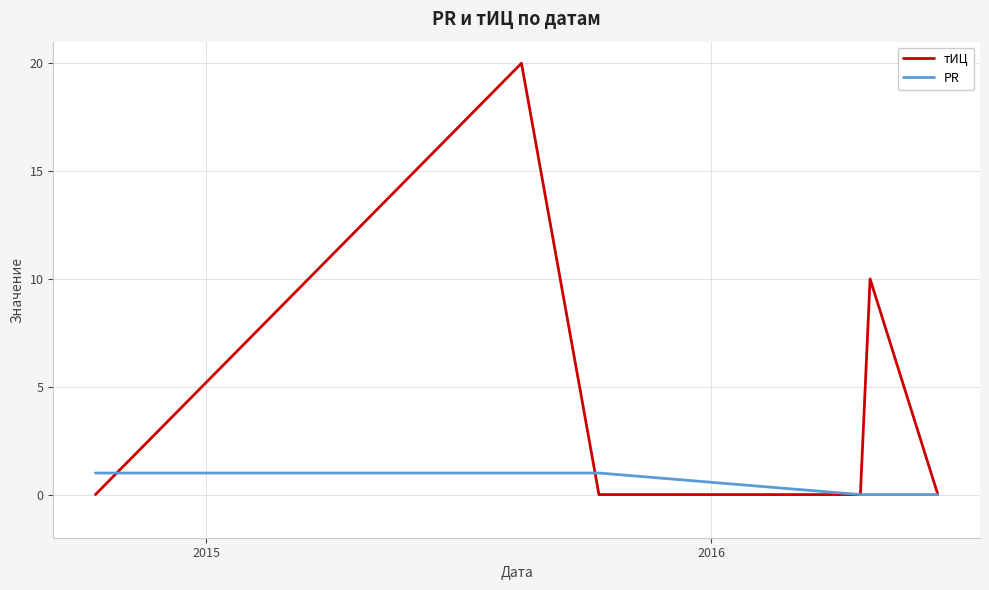

Which series has the largest total across all categories?

тИЦ